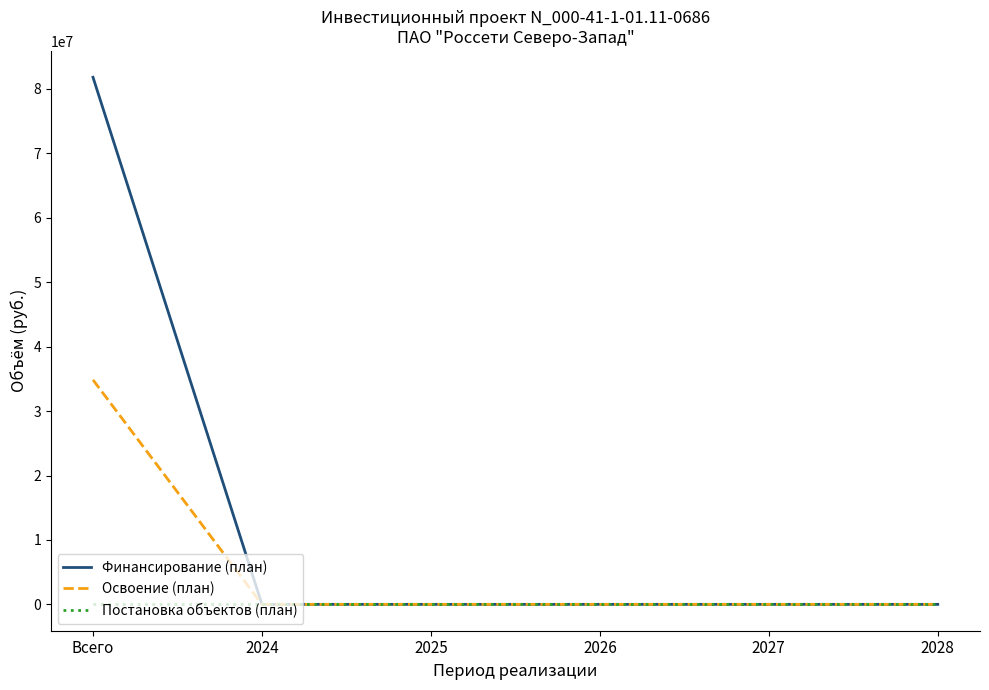

Count the number of categories in the chart.

6